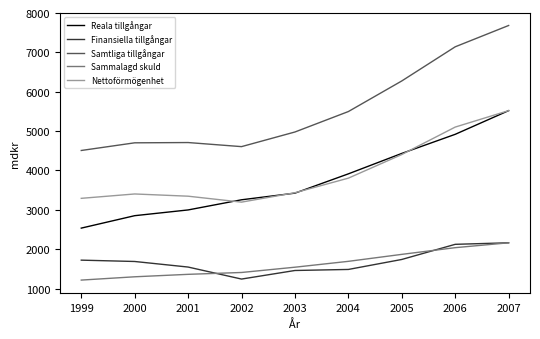

True or false: Reala tillgångar and Finansiella tillgångar cross at least once.

False